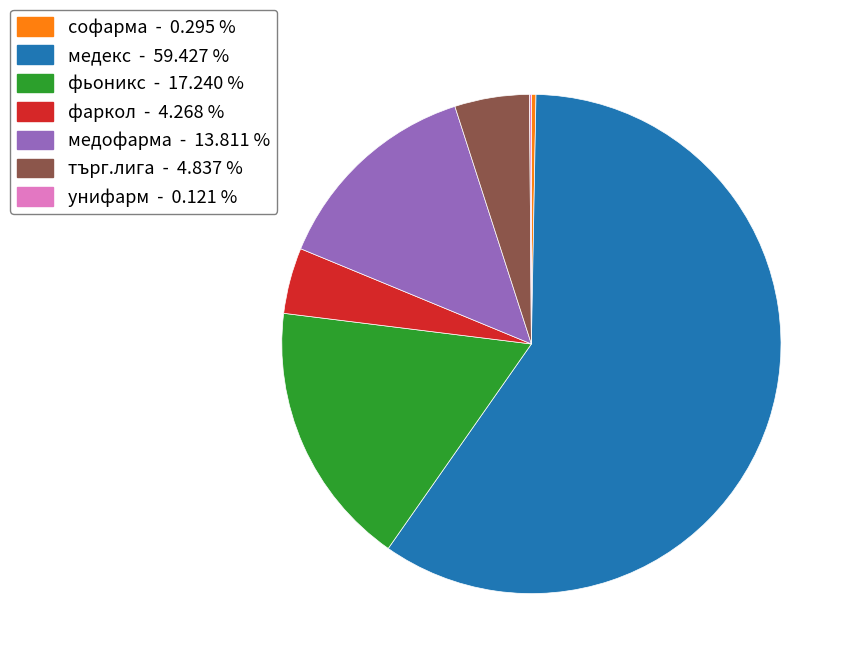

Is there a majority slice in this chart?

Yes